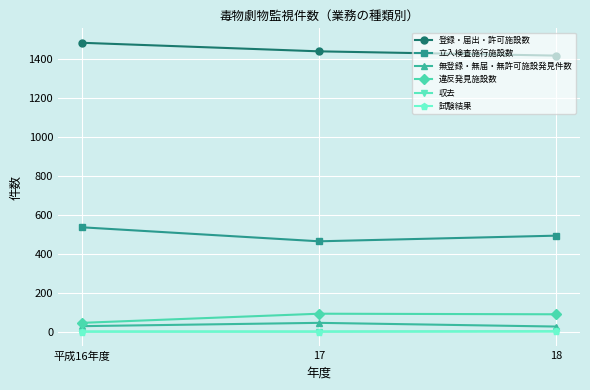

True or false: 収去 has a value of 0 at 17.

True